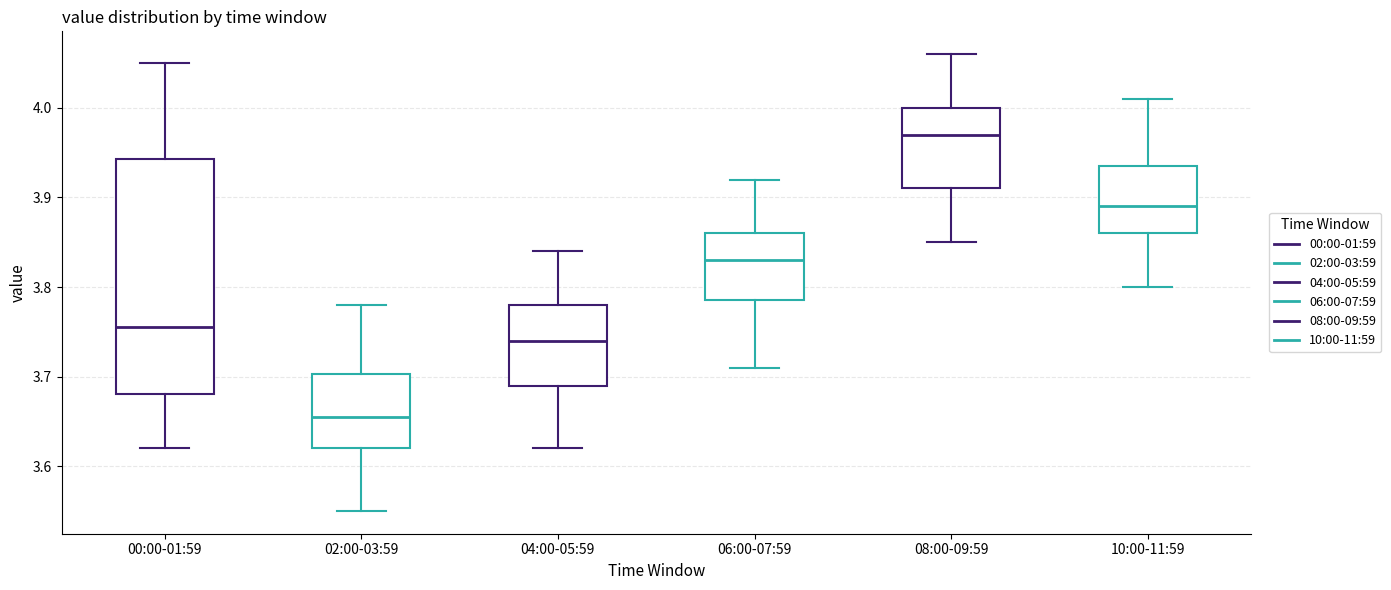

Where does the lower whisker of the box for 04:00-05:59 end on the y-axis? The values are not printed on the chart, so give them approximately, as read against the axis.

3.62